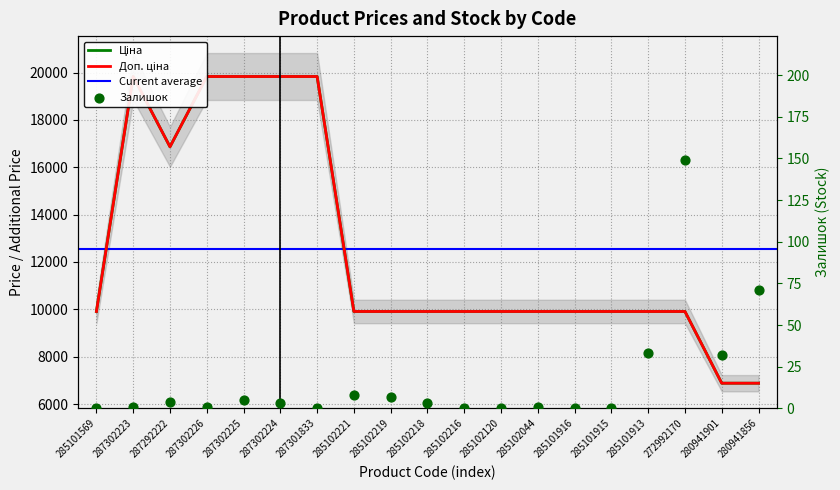

Which series has the largest total across all categories?

Ціна